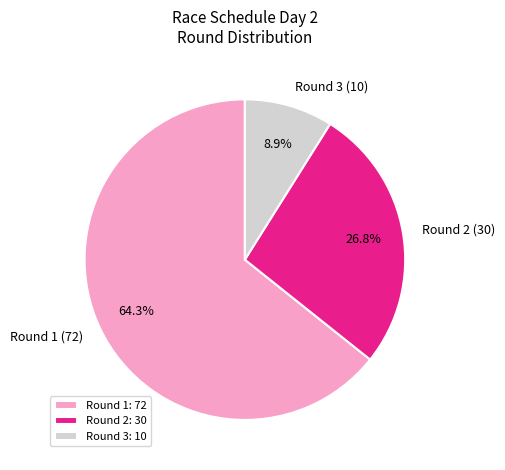

What is the total percentage of Round 2 (30) and Round 3 (10)?

35.7%